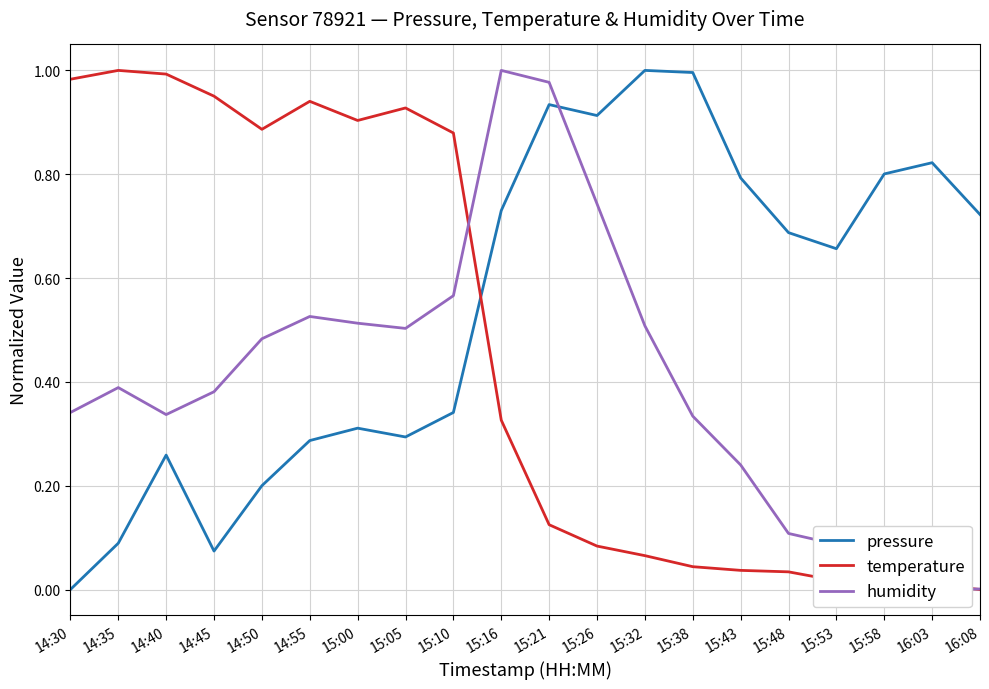

What is the total value across all series at 15:43?

1.1